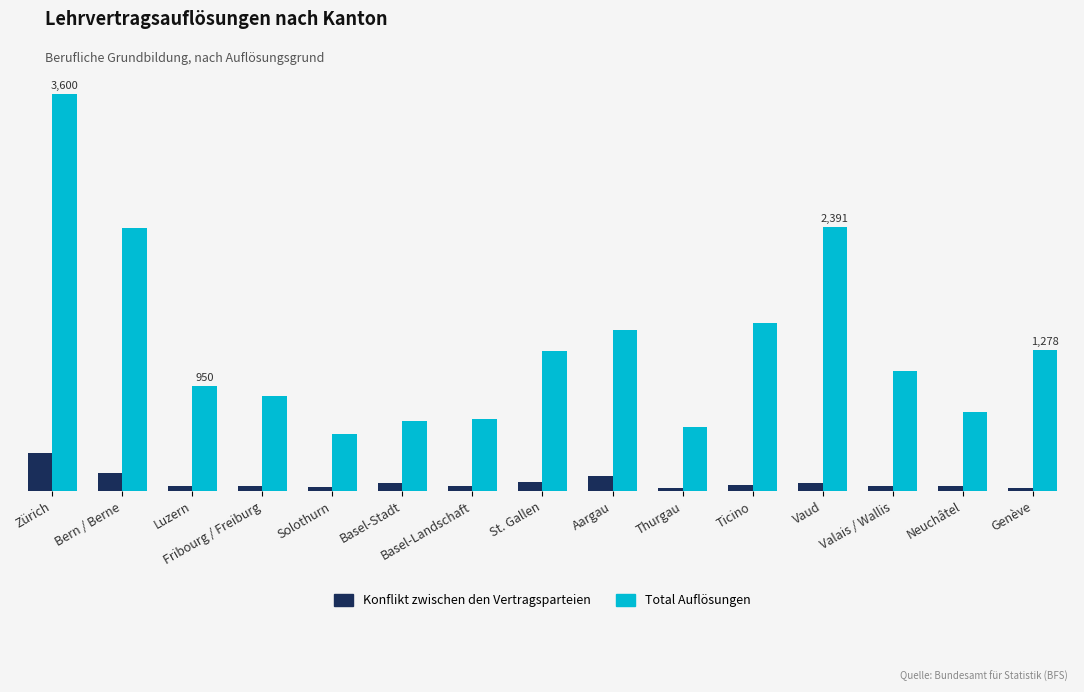

Are the bars horizontal?

No